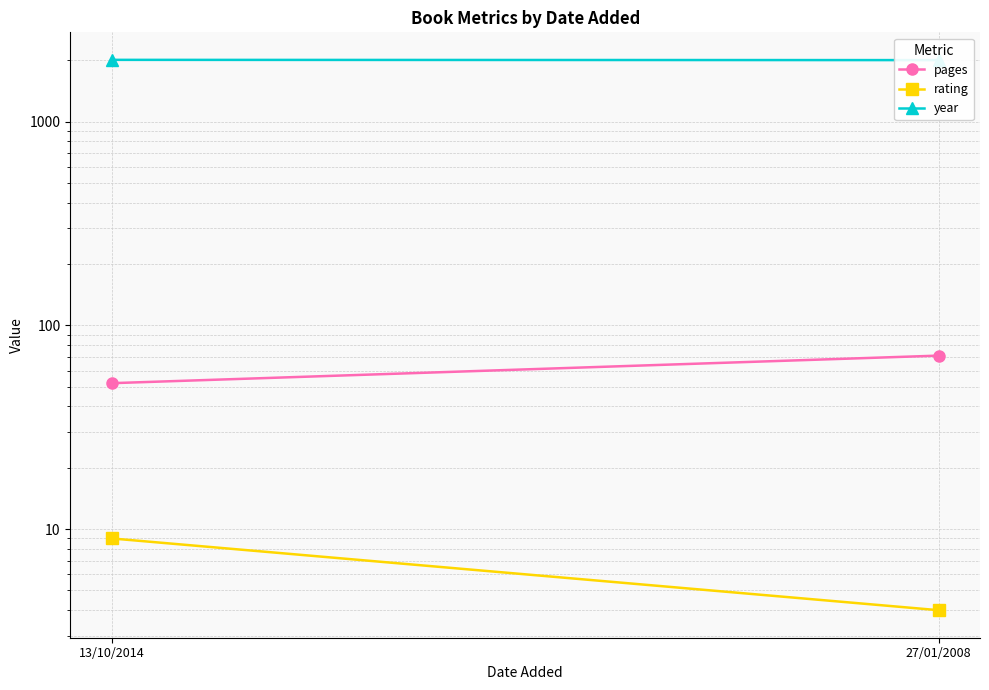

What is the minimum value shown in the chart?

4